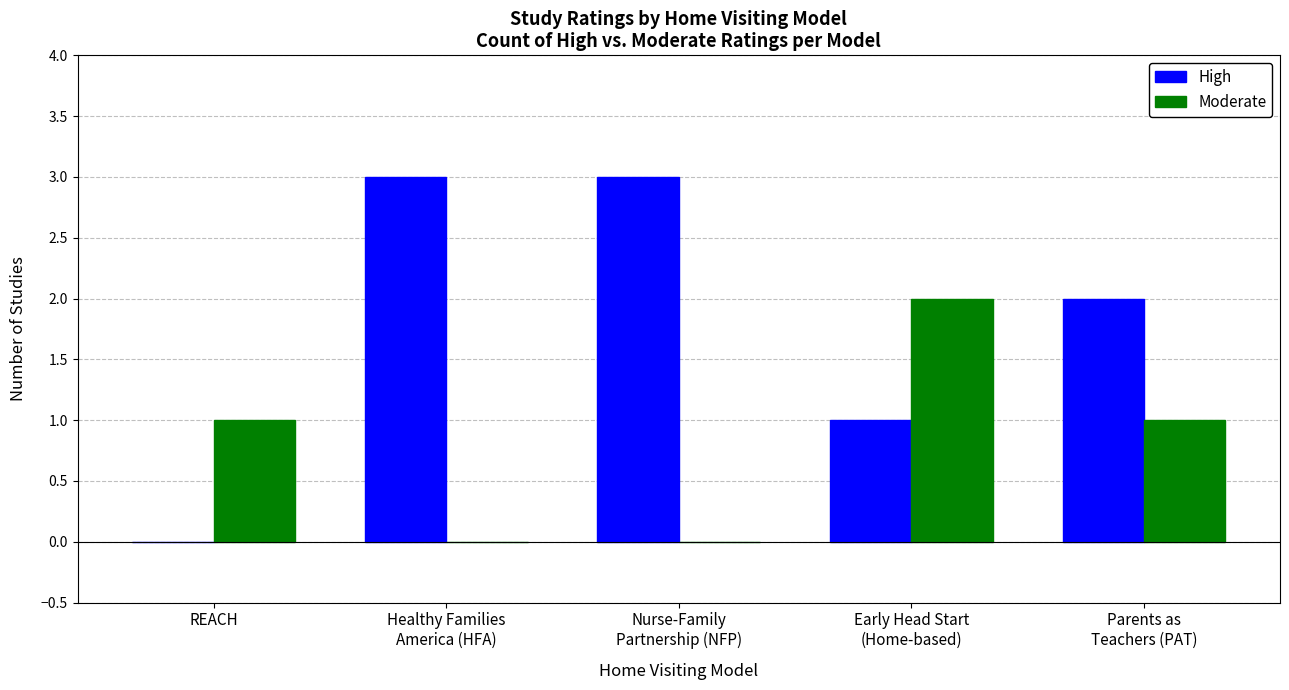

How many positive values does the High series have?

4